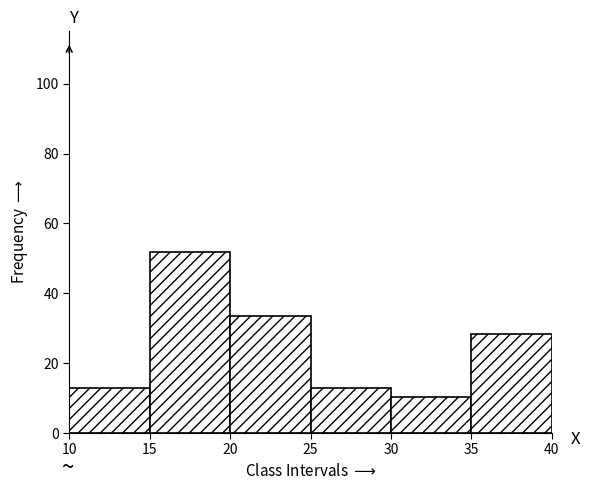

Which range on the x-axis has the tallest bar?

15 to 20